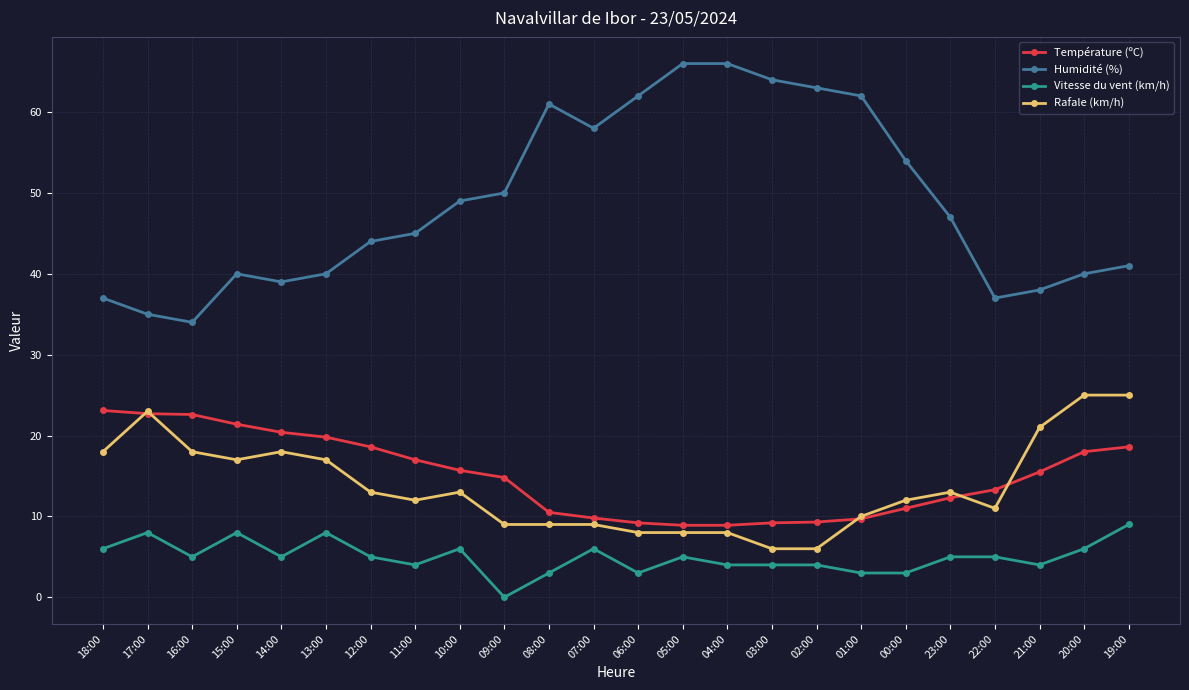

Rank the series by their maximum value, from highest to lowest.

Humidité (%), Rafale (km/h), Température (ºC), Vitesse du vent (km/h)